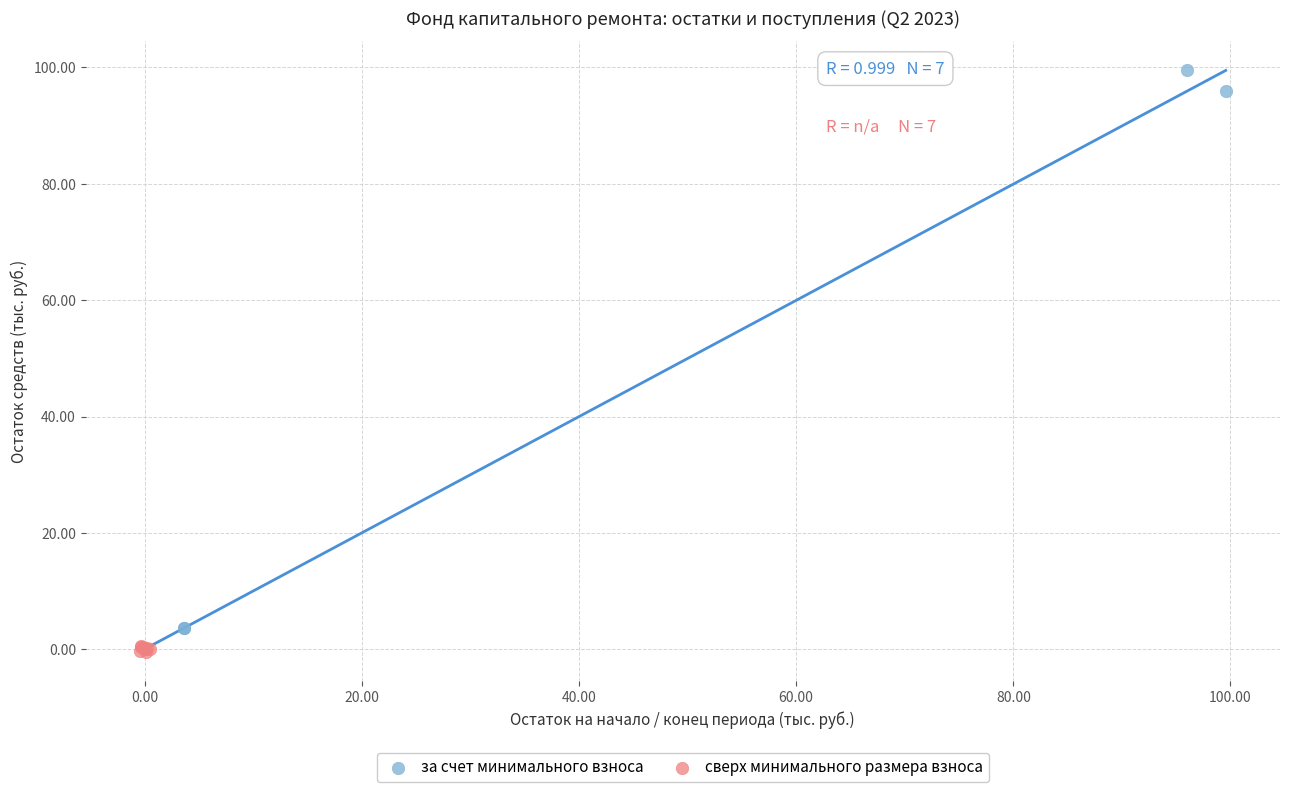

Which series has the widest spread of Y values?

за счет минимального взноса